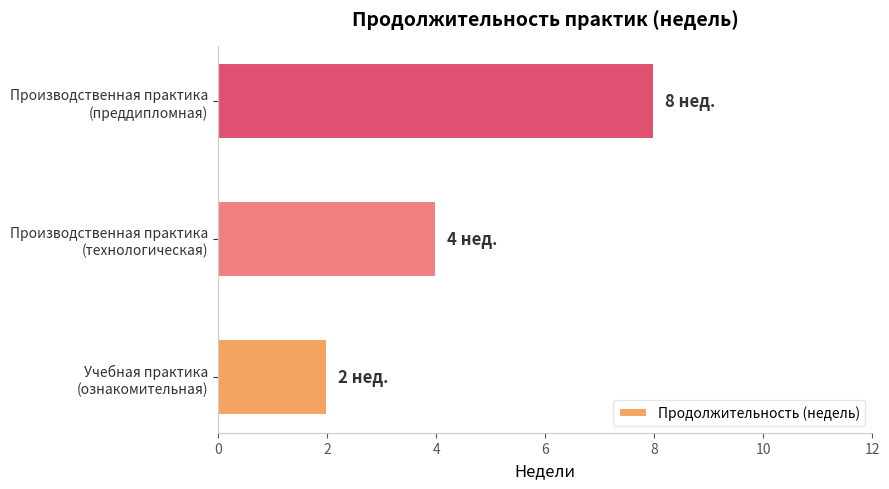

What is the average value?

5